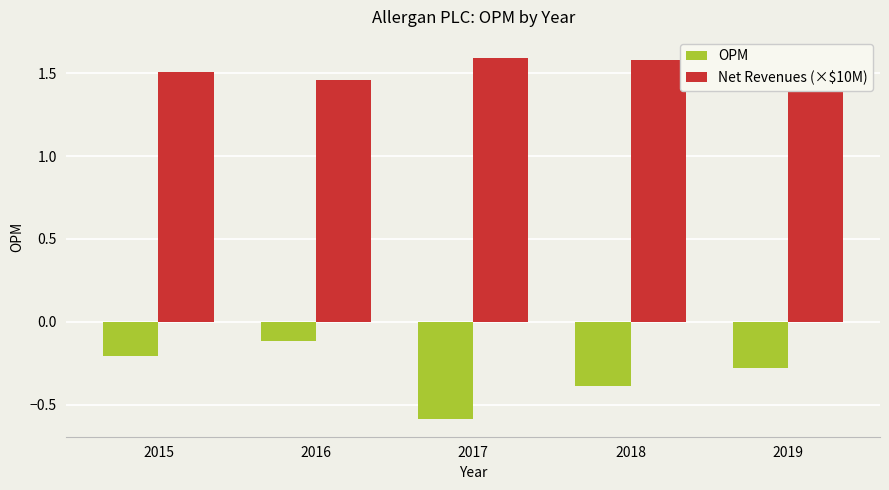

What is the difference between the maximum and second lowest values in the Net Revenues (×$10M) series?

0.1